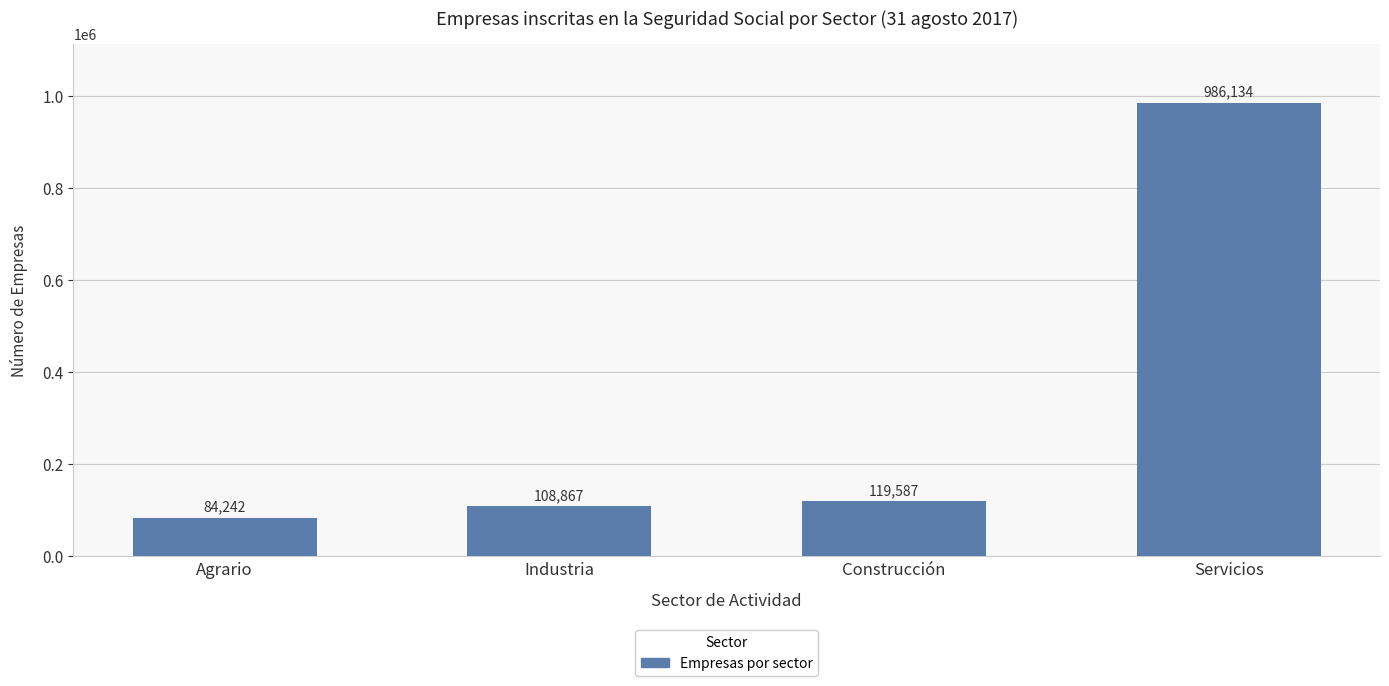

Reading left to right, what are all the values shown in this chart?

Agrario=84242	Industria=108867	Construcción=119587	Servicios=986134